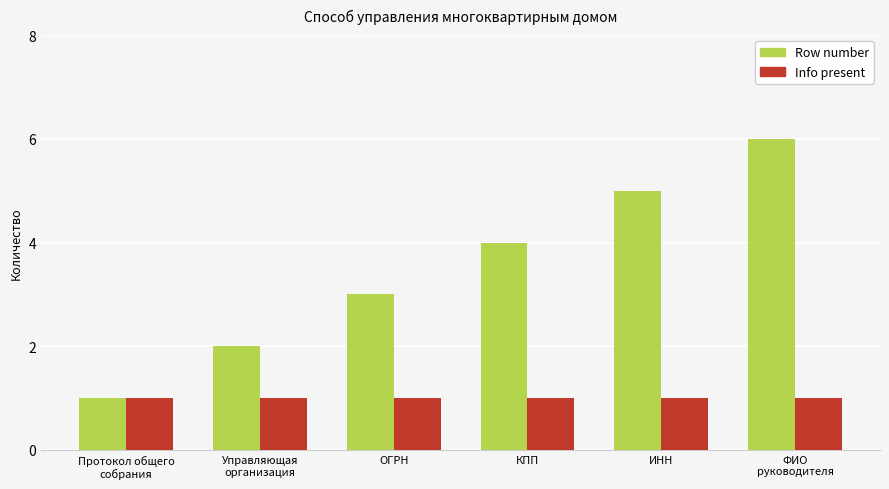

What is the average value of the Row number series?

4